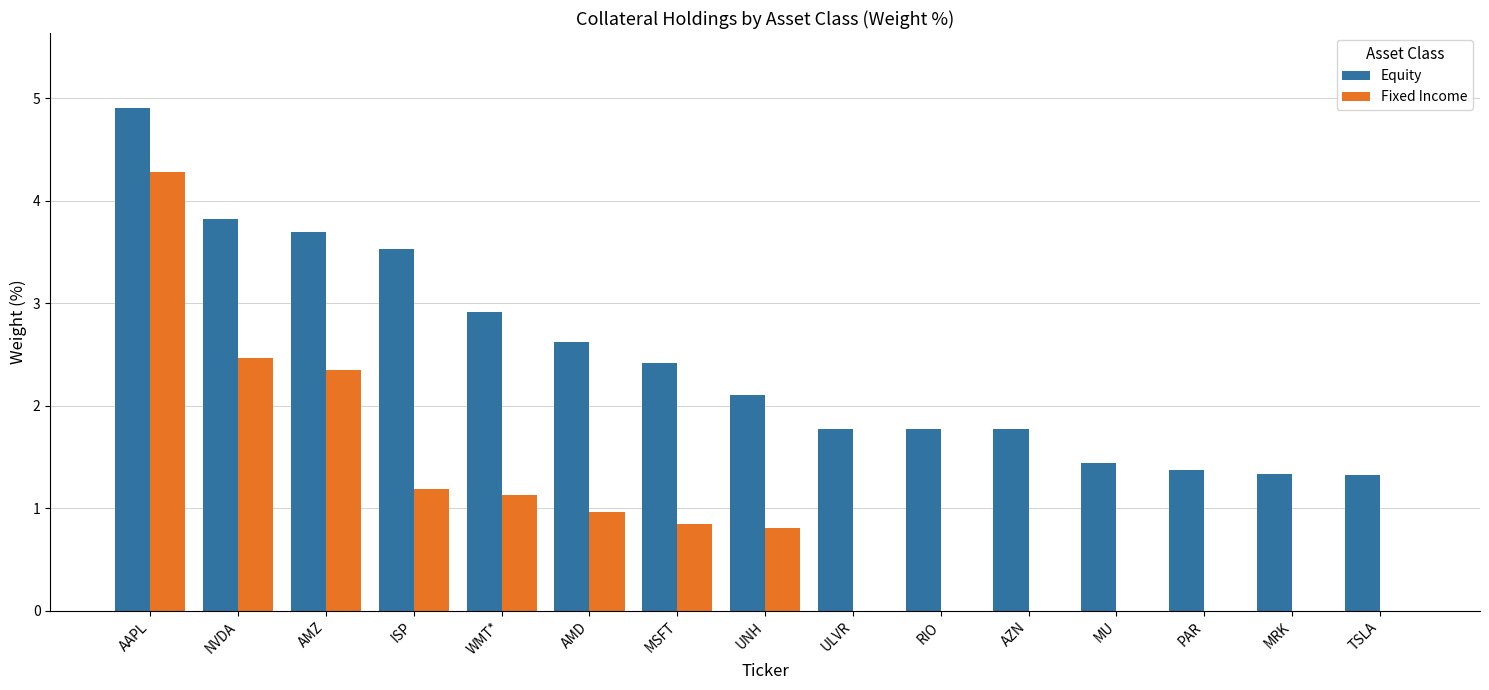

What is the average value of the Fixed Income series?

0.9